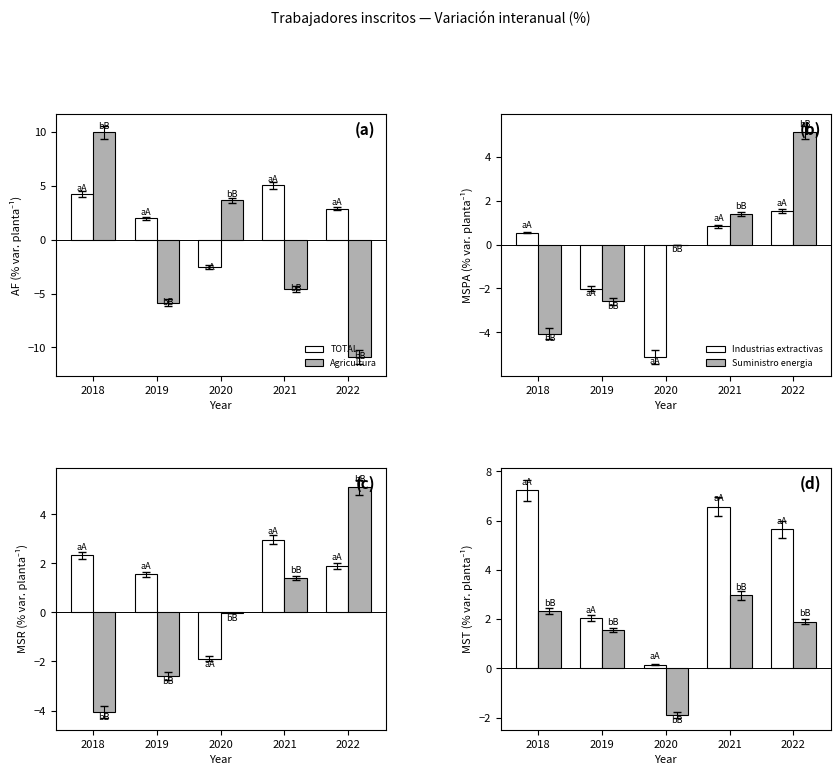

What is the smallest value displayed?

-10.9